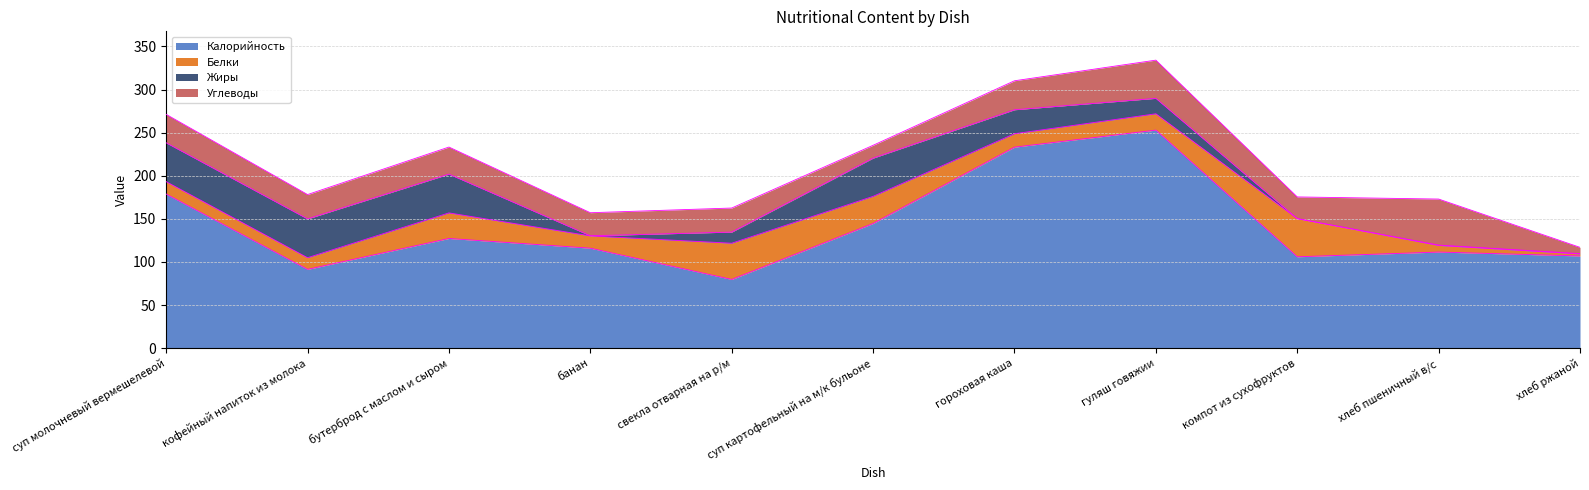

Between which two adjacent categories do Углеводы and Жиры first intersect?

бутерброд с маслом и сыром and банан